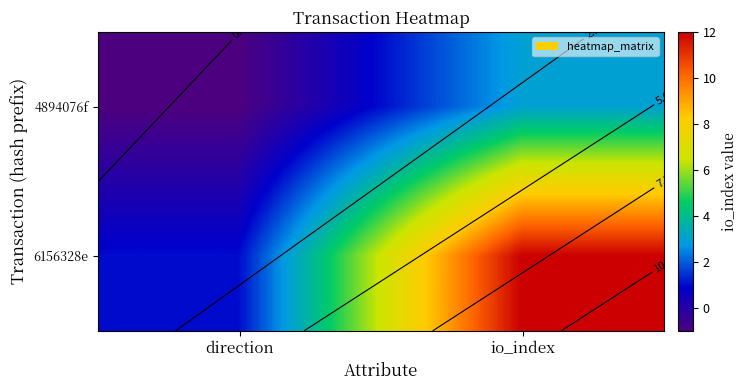

Which series has the largest range (max minus min)?

6156328e